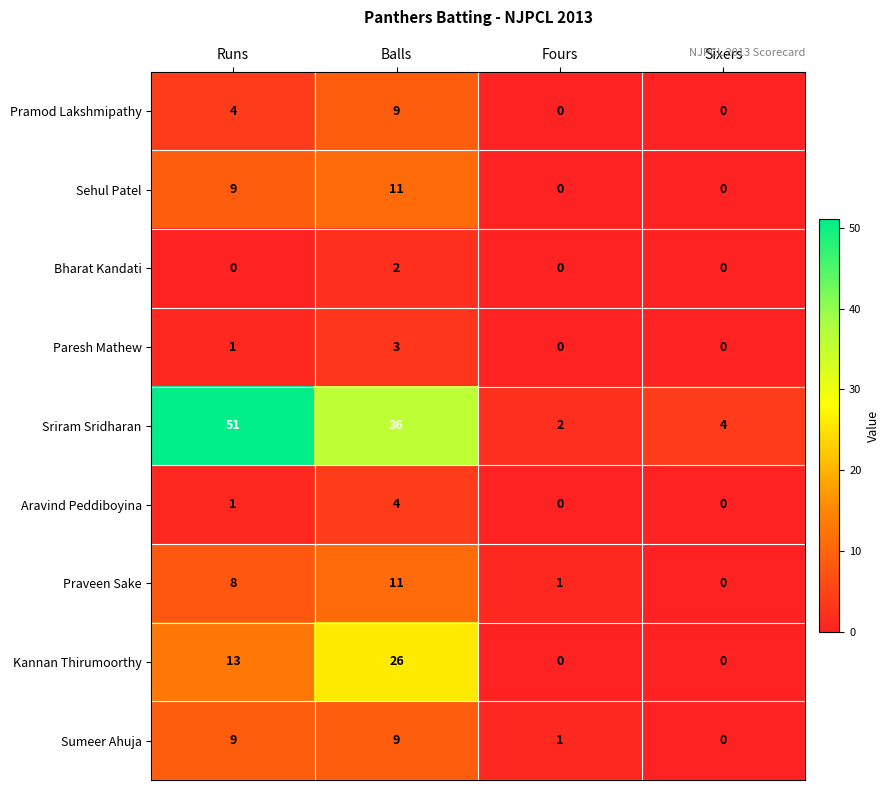

How many series are shown in this chart?

9